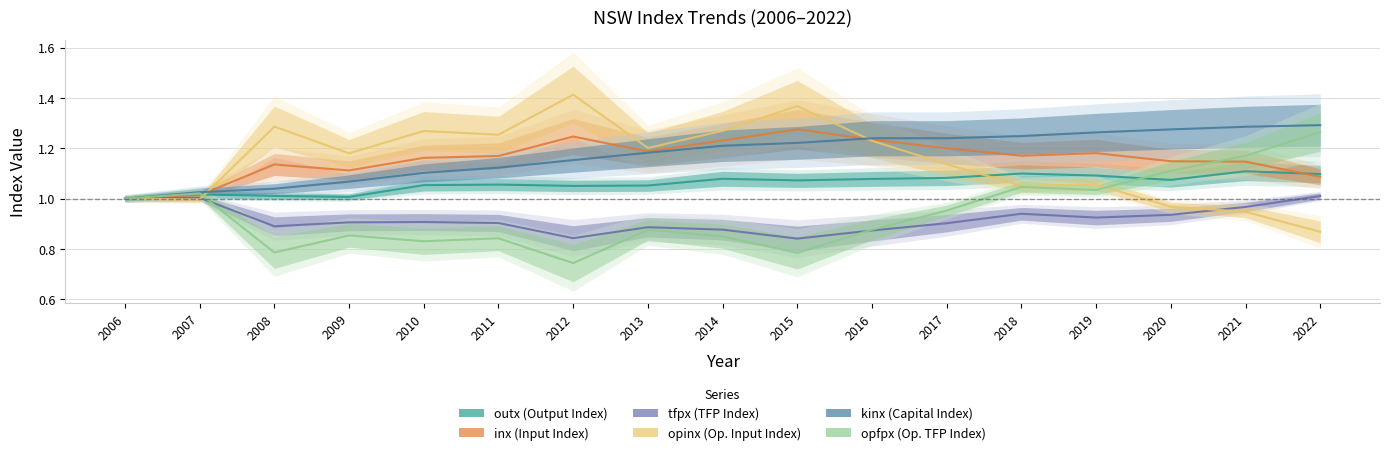

Which series has the largest total across all categories?

kinx